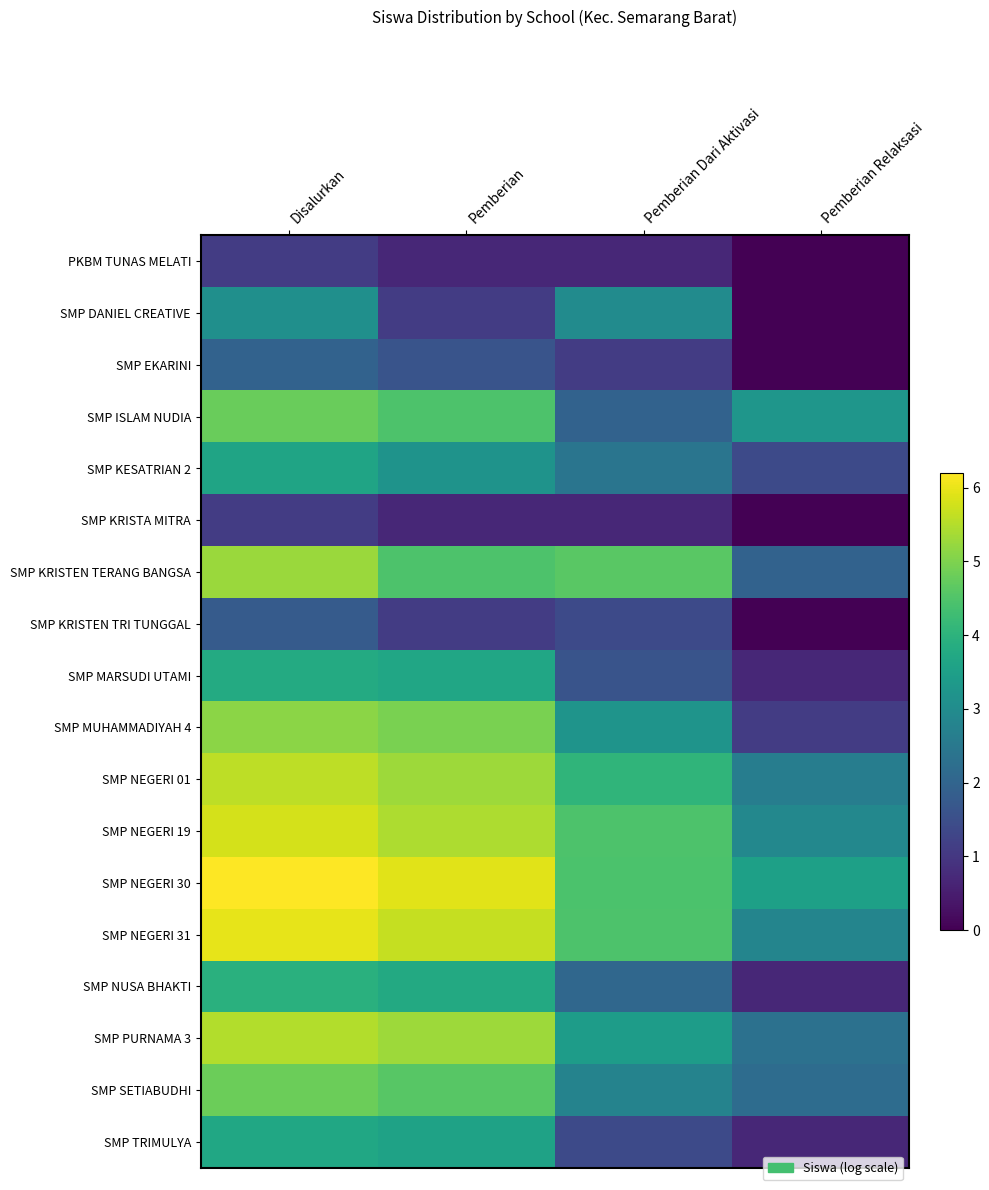

Reading right to left, extract all data points from this chart.

PKBM TUNAS MELATI: Pemberian Relaksasi=0.0	Pemberian Dari Aktivasi=0.7	Pemberian=0.7	Disalurkan=1.1
SMP DANIEL CREATIVE: Pemberian Relaksasi=0.0	Pemberian Dari Aktivasi=3.0	Pemberian=1.1	Disalurkan=3.1
SMP EKARINI: Pemberian Relaksasi=0.0	Pemberian Dari Aktivasi=1.1	Pemberian=1.6	Disalurkan=1.9
SMP ISLAM NUDIA: Pemberian Relaksasi=3.3	Pemberian Dari Aktivasi=1.9	Pemberian=4.5	Disalurkan=4.8
SMP KESATRIAN 2: Pemberian Relaksasi=1.4	Pemberian Dari Aktivasi=2.4	Pemberian=3.2	Disalurkan=3.6
SMP KRISTA MITRA: Pemberian Relaksasi=0.0	Pemberian Dari Aktivasi=0.7	Pemberian=0.7	Disalurkan=1.1
SMP KRISTEN TERANG BANGSA: Pemberian Relaksasi=1.9	Pemberian Dari Aktivasi=4.6	Pemberian=4.5	Disalurkan=5.3
SMP KRISTEN TRI TUNGGAL: Pemberian Relaksasi=0.0	Pemberian Dari Aktivasi=1.4	Pemberian=1.1	Disalurkan=1.8
SMP MARSUDI UTAMI: Pemberian Relaksasi=0.7	Pemberian Dari Aktivasi=1.6	Pemberian=3.7	Disalurkan=3.8
SMP MUHAMMADIYAH 4: Pemberian Relaksasi=1.1	Pemberian Dari Aktivasi=3.2	Pemberian=4.9	Disalurkan=5.1
SMP NEGERI 01: Pemberian Relaksasi=2.6	Pemberian Dari Aktivasi=4.1	Pemberian=5.3	Disalurkan=5.6
SMP NEGERI 19: Pemberian Relaksasi=2.9	Pemberian Dari Aktivasi=4.5	Pemberian=5.4	Disalurkan=5.8
SMP NEGERI 30: Pemberian Relaksasi=3.5	Pemberian Dari Aktivasi=4.5	Pemberian=5.9	Disalurkan=6.2
SMP NEGERI 31: Pemberian Relaksasi=2.8	Pemberian Dari Aktivasi=4.5	Pemberian=5.7	Disalurkan=6.0
SMP NUSA BHAKTI: Pemberian Relaksasi=0.7	Pemberian Dari Aktivasi=2.1	Pemberian=3.8	Disalurkan=3.9
SMP PURNAMA 3: Pemberian Relaksasi=2.3	Pemberian Dari Aktivasi=3.4	Pemberian=5.3	Disalurkan=5.5
SMP SETIABUDHI: Pemberian Relaksasi=2.2	Pemberian Dari Aktivasi=2.8	Pemberian=4.6	Disalurkan=4.8
SMP TRIMULYA: Pemberian Relaksasi=0.7	Pemberian Dari Aktivasi=1.4	Pemberian=3.6	Disalurkan=3.7